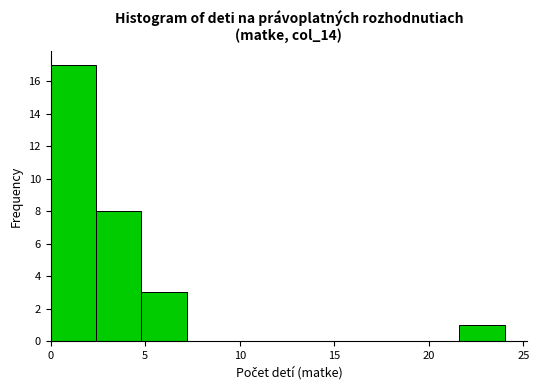

Reading left to right, transcribe this chart: for each bar, give the range it covers on the x-axis and its height. Neither the bar edges nor the heights are printed on the chart, so give them approximately, as read against the axes.

0.0 to 2.4: 17
2.4 to 4.8: 8
4.8 to 7.2: 3
7.2 to 9.6: 0
9.6 to 12.0: 0
12.0 to 14.4: 0
14.4 to 16.8: 0
16.8 to 19.2: 0
19.2 to 21.6: 0
21.6 to 24.0: 1